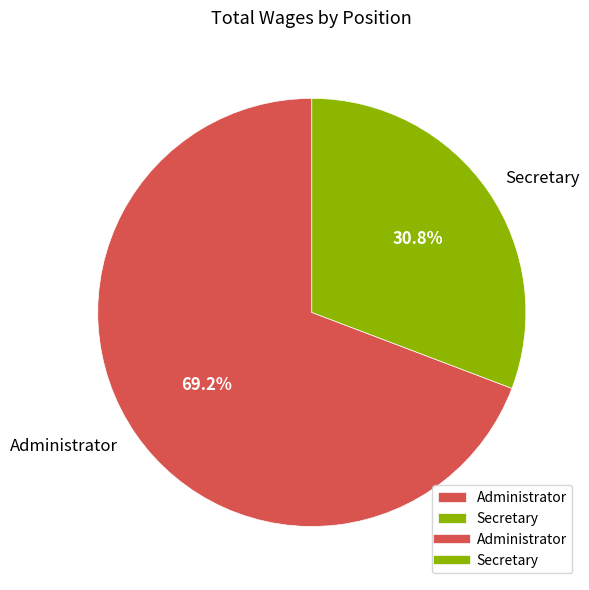

To the nearest percent, what is the difference between the largest and smallest slice percentages?

38%